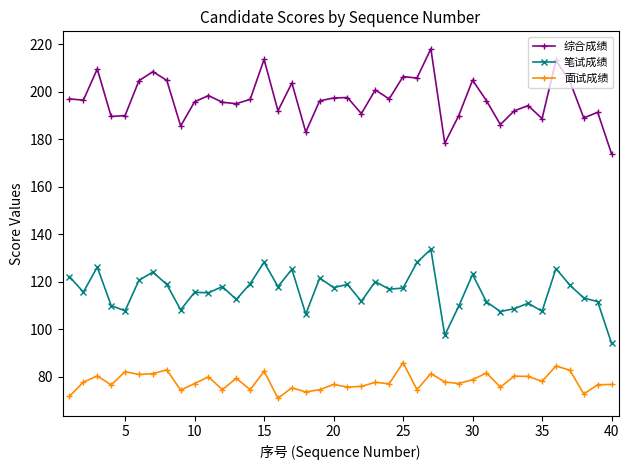

Rank the series by their maximum value, from lowest to highest.

面试成绩, 笔试成绩, 综合成绩